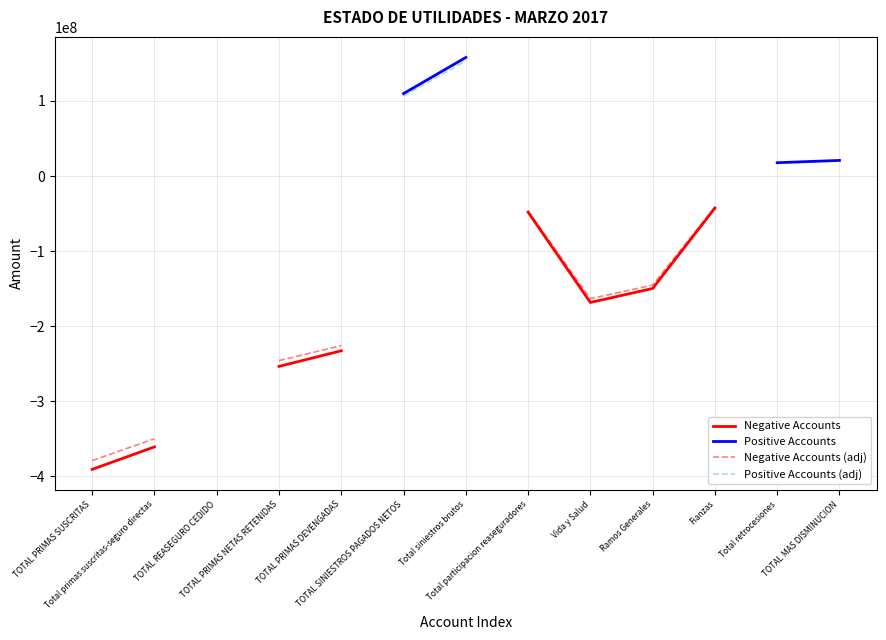

How many data points does each series have?

13